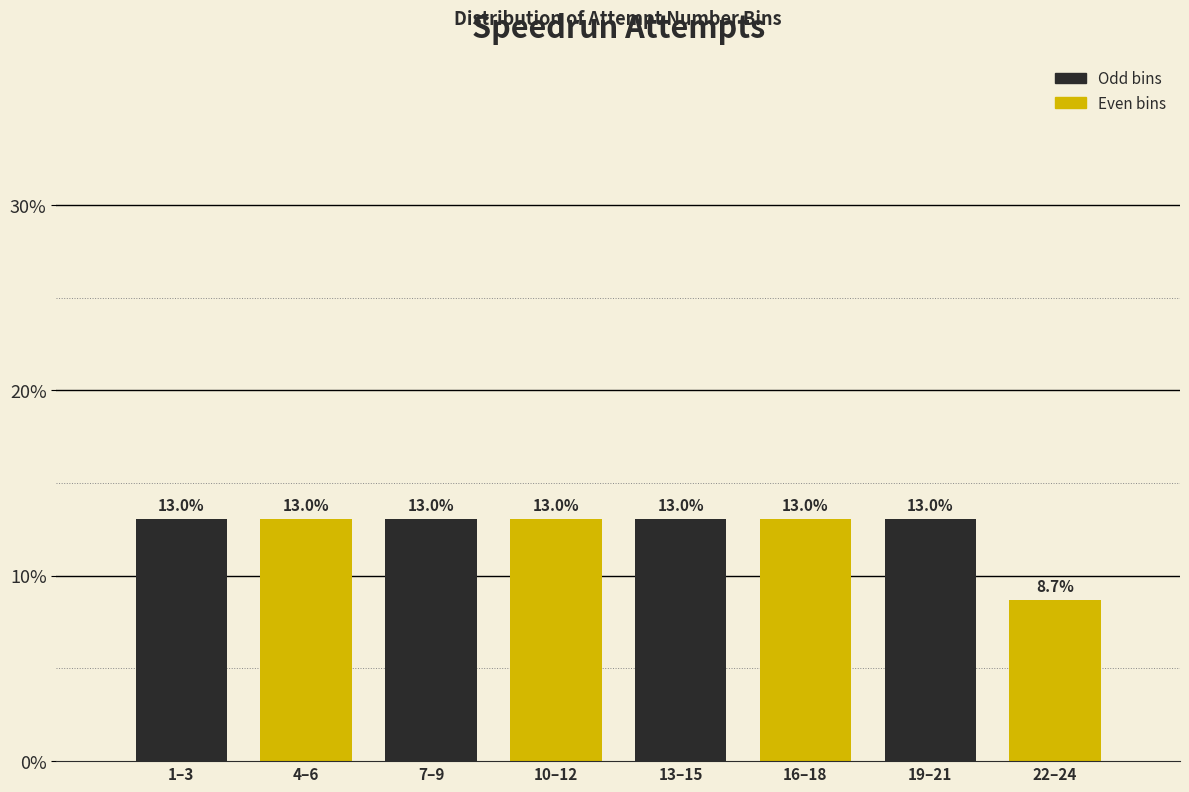

Reading right to left, list all the values displayed in this chart.

8.7	13.0	13.0	13.0	13.0	13.0	13.0	13.0